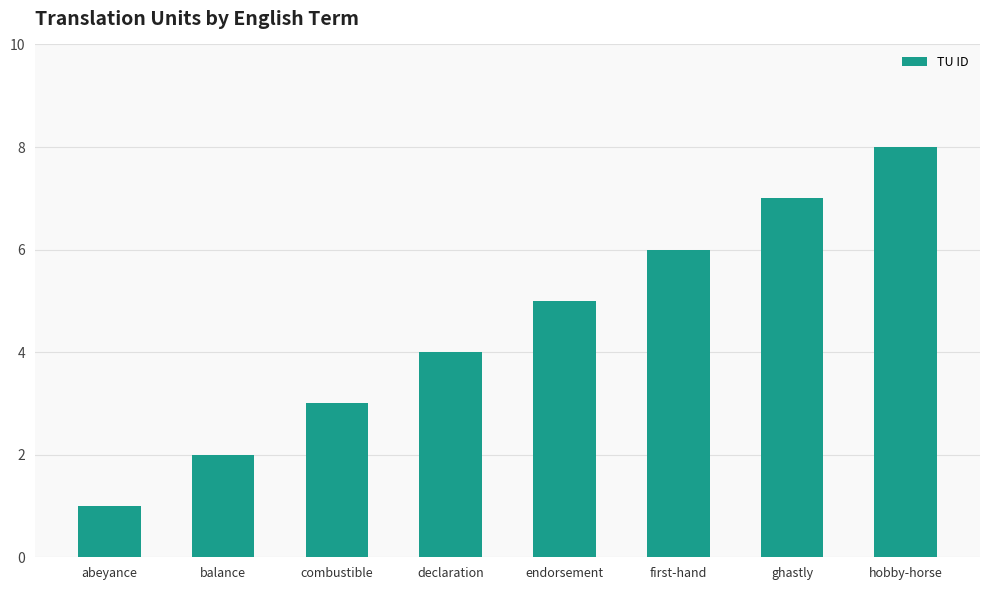

Reading right to left, transcribe all the data shown in this chart.

8	7	6	5	4	3	2	1